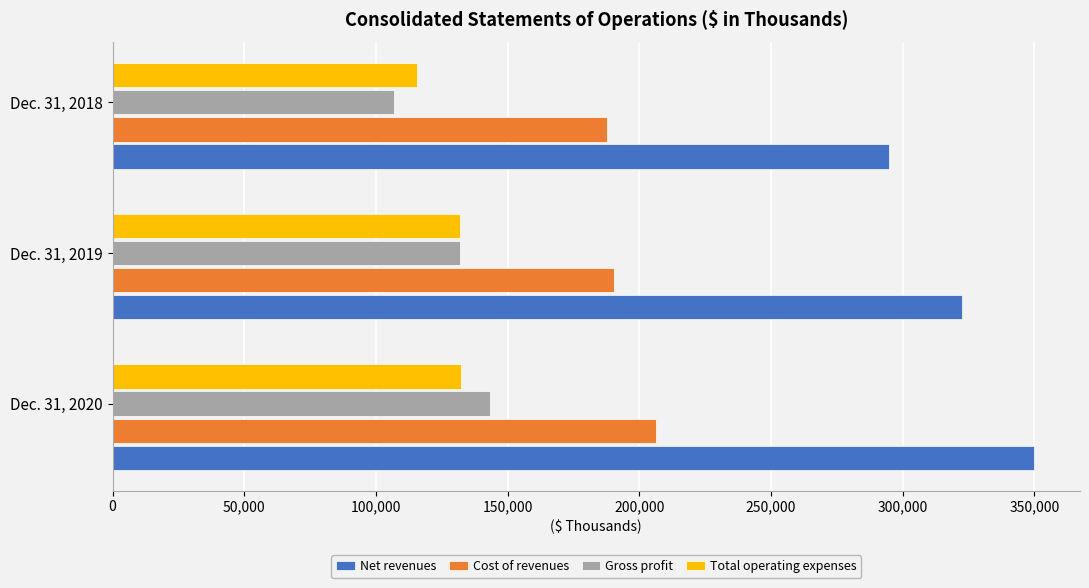

The value of Cost of revenues at Dec. 31, 2019 is 190434. True or false?

True